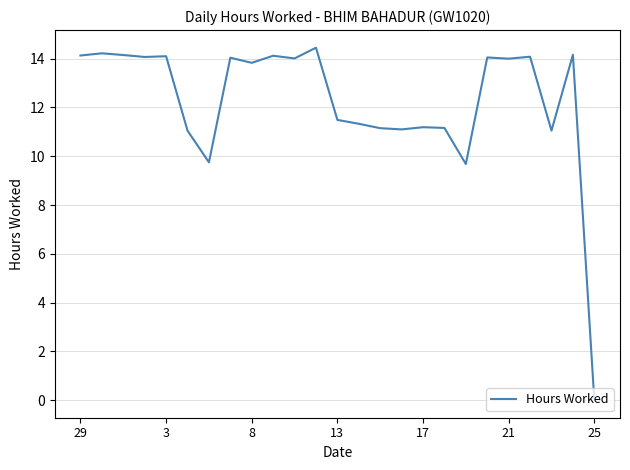

True or false: the data has more than 1 interior local peaks.

True